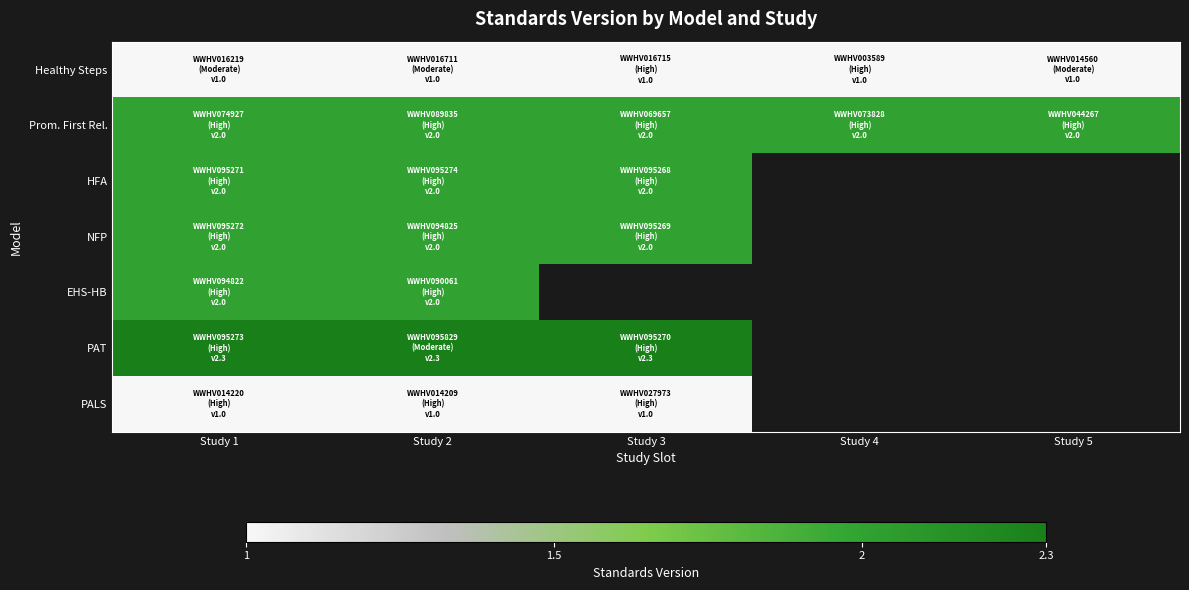

At how many categories does at least one series exceed 1?

5